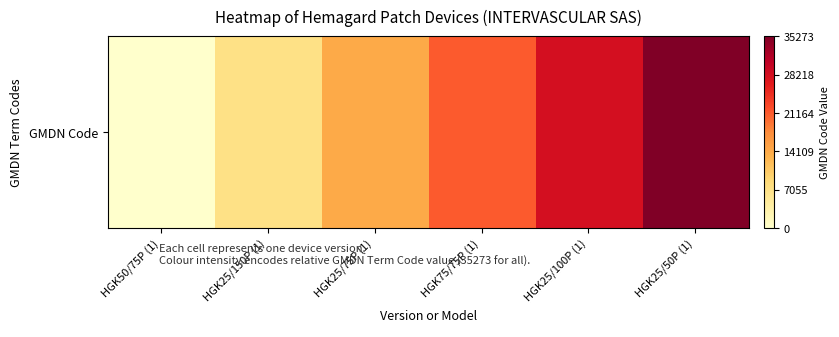

What is the sum of the values at HGK75/75P (1) and HGK25/75P (1)?

1.0